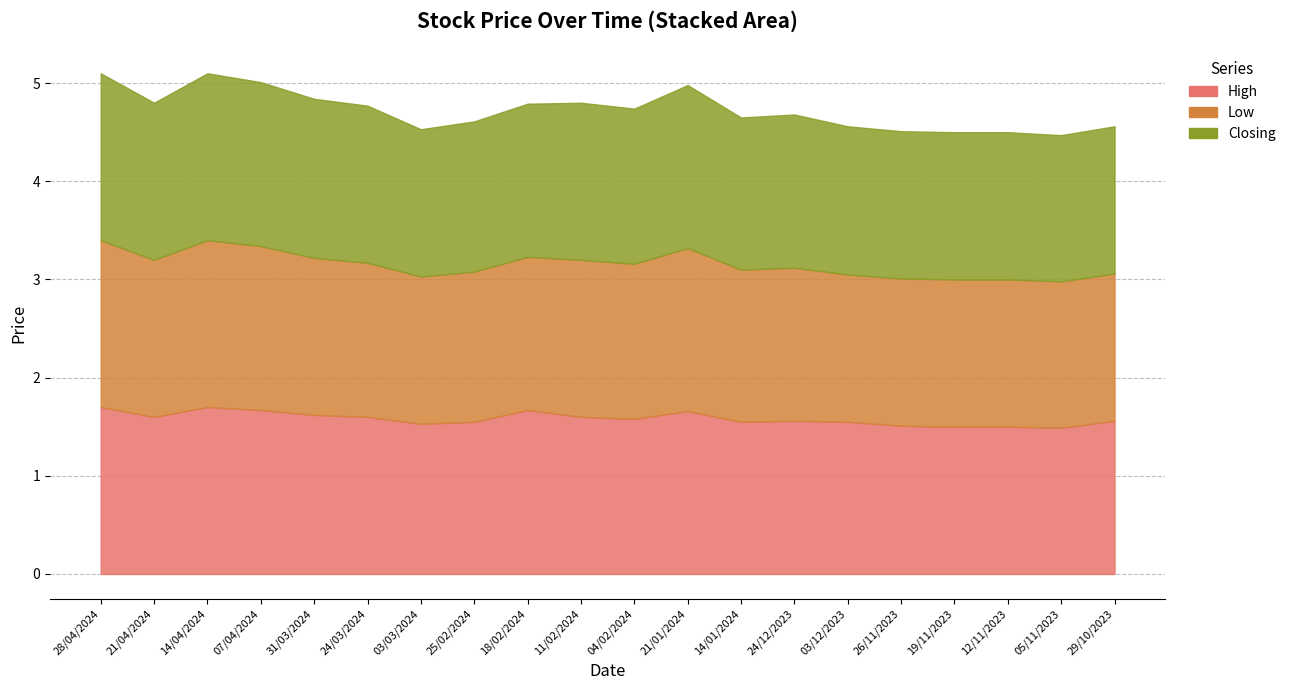

What is the value of the Low point at the 12th from the left?

1.7